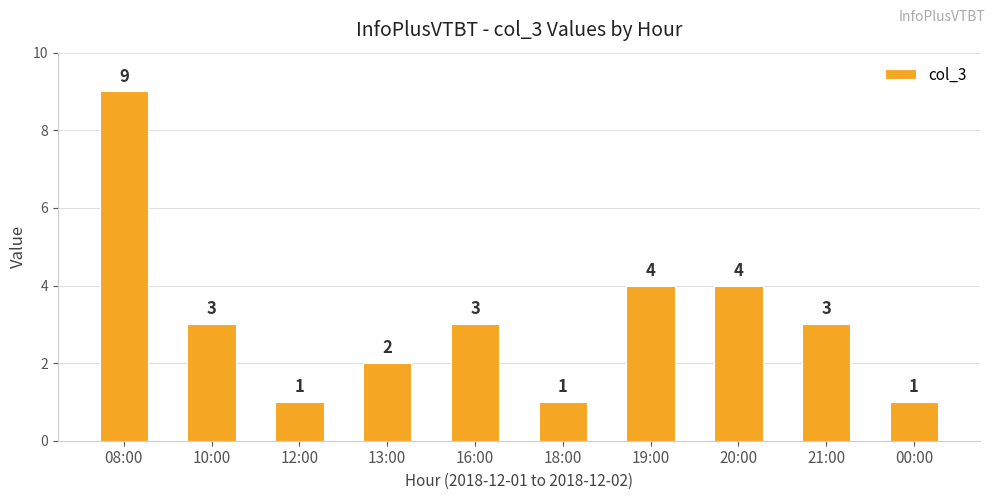

Which label corresponds to the largest value in the chart?

08:00